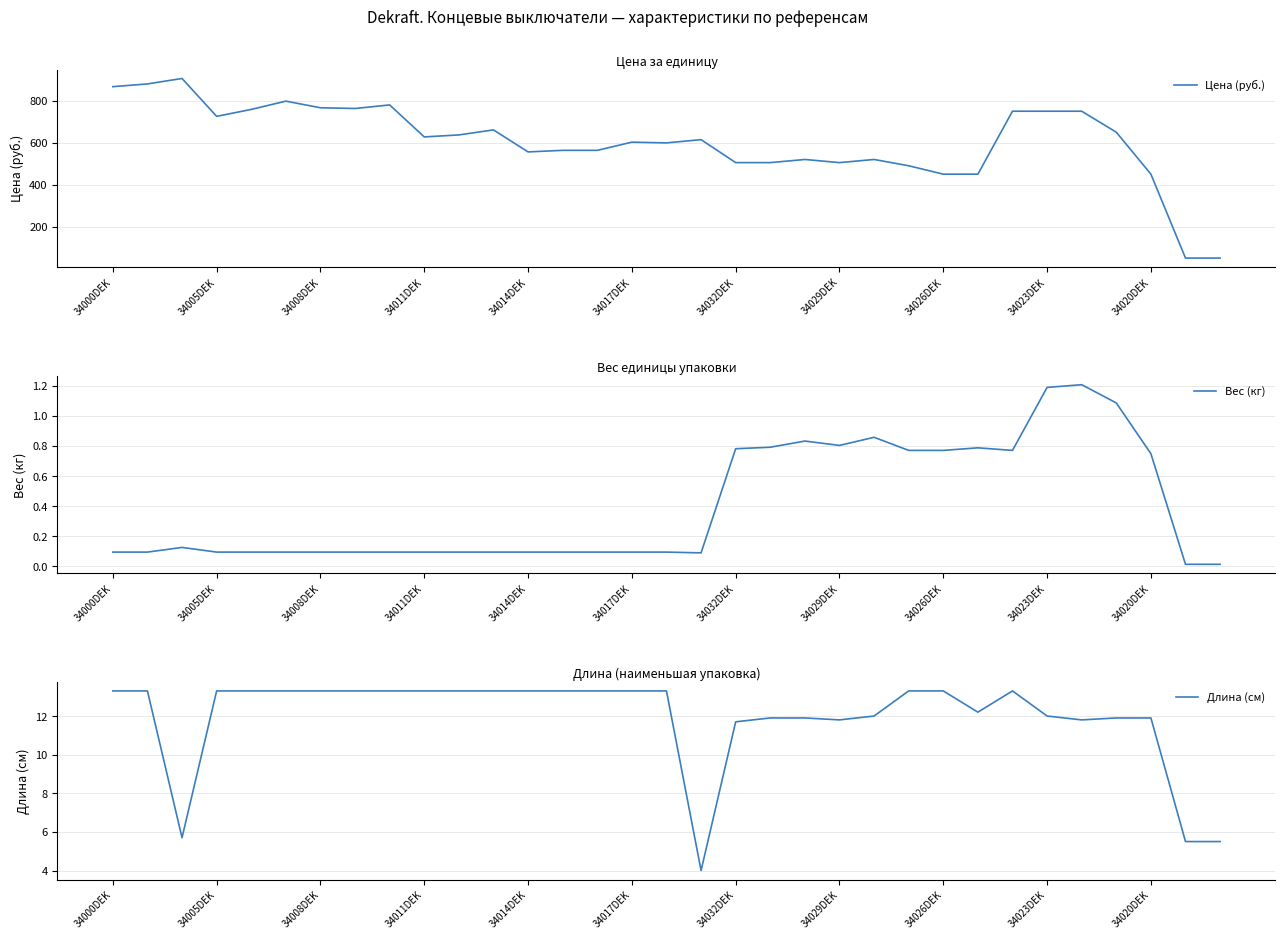

What is the lowest value of the Цена (руб.) series?

50.0